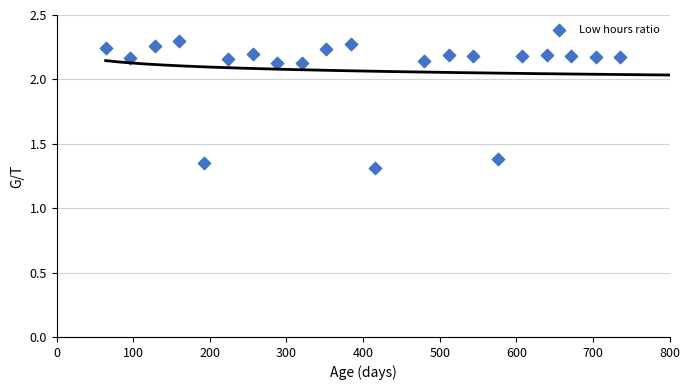

What is the range of Y values (max minus min)?

1.0